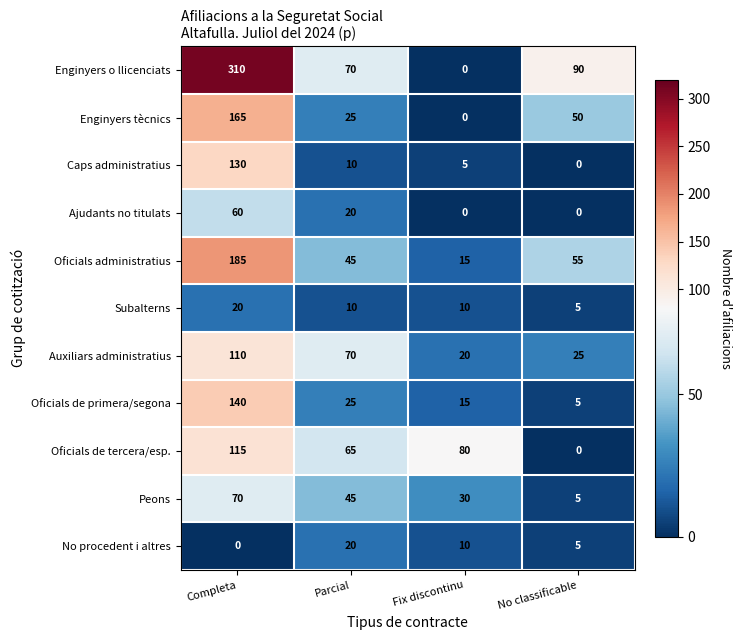

What is the difference between the Oficials de primera/segona values at Fix discontinu and Completa?

125